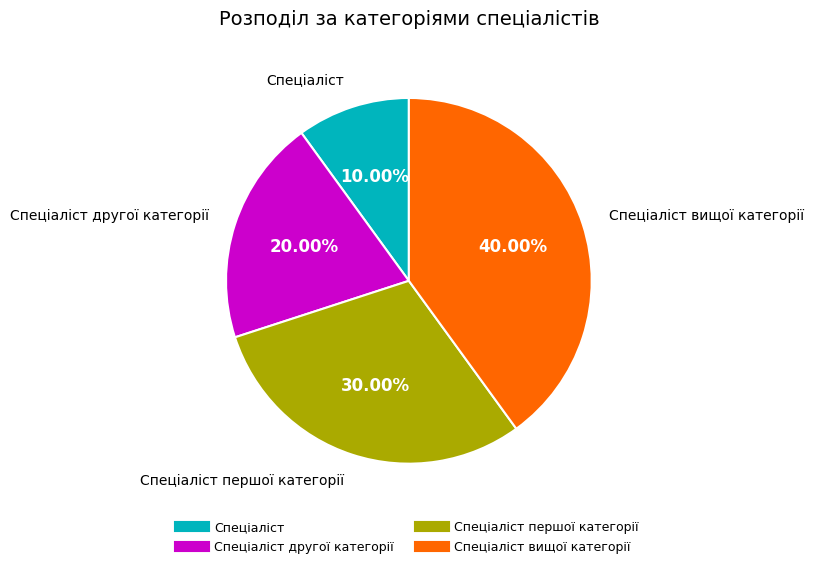

Does any single category account for the majority?

No